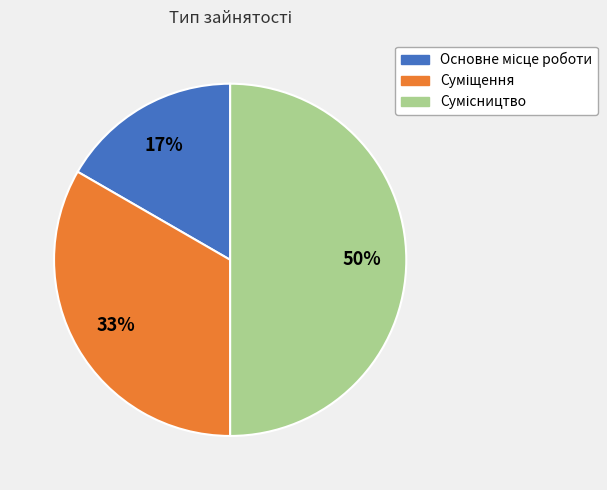

What is the largest slice in the pie chart?

Сумісництво